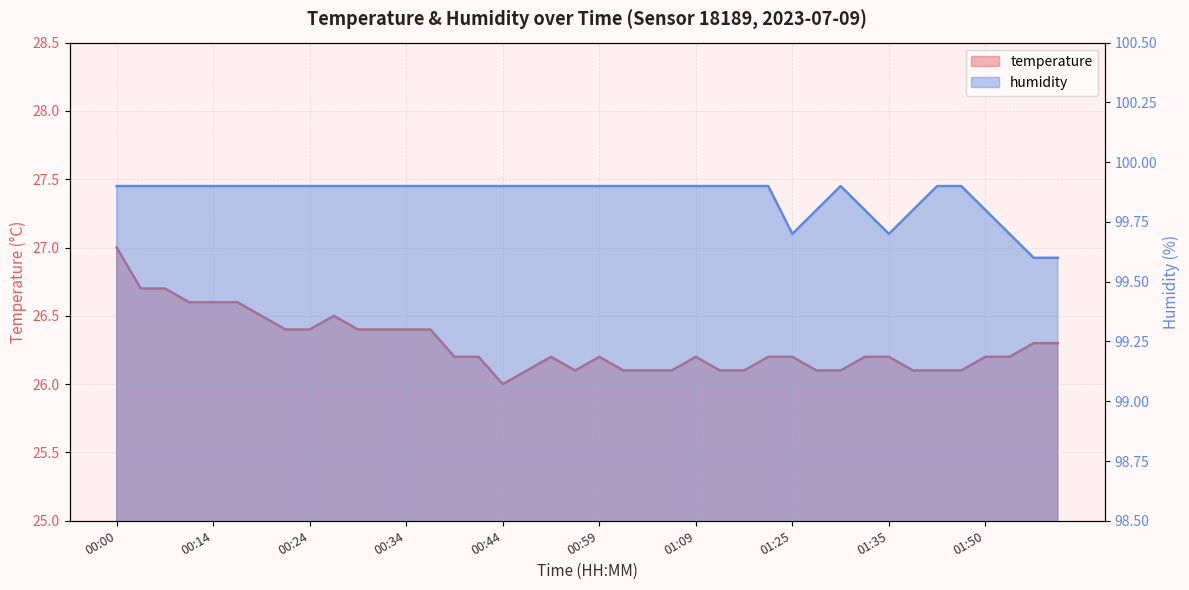

At which category does humidity reach its first local valley?

01:25